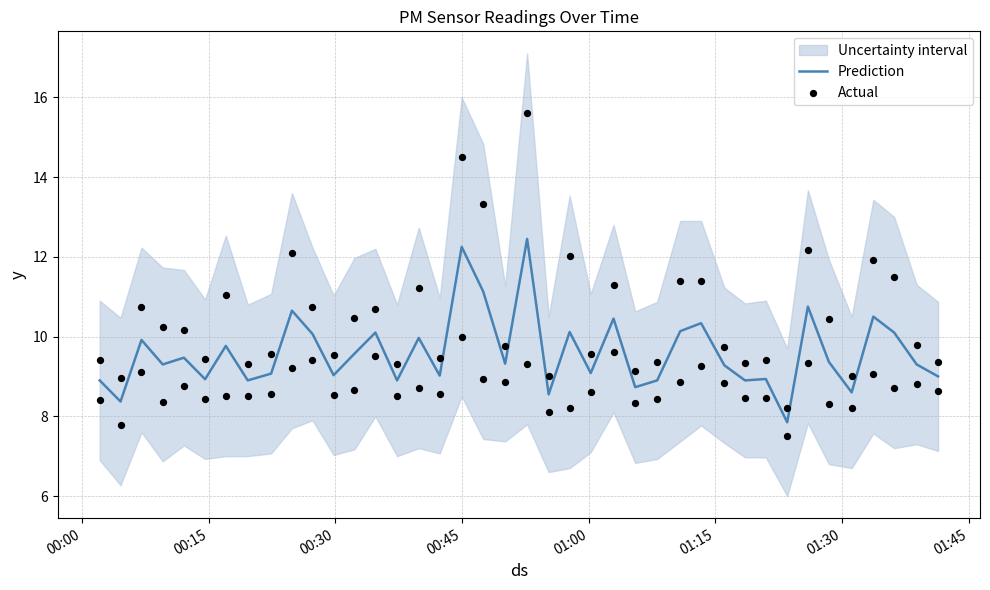

Which series has the largest Y range (max minus min)?

Actual